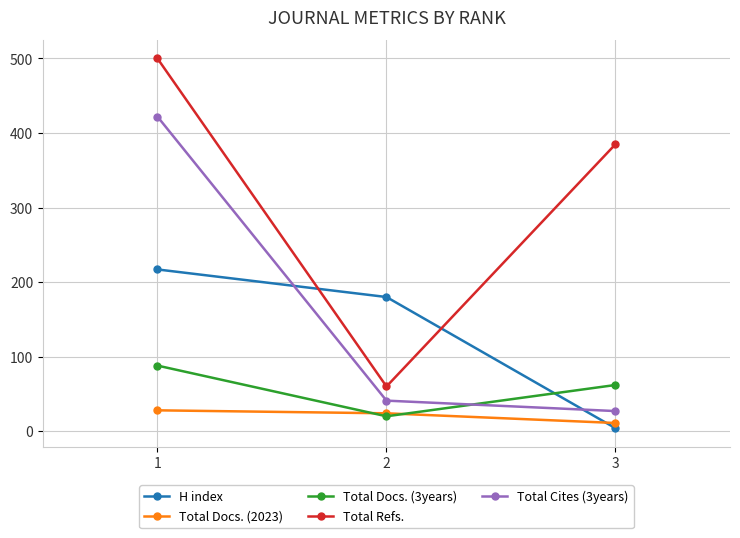

Which series has the widest spread of values?

Total Refs.